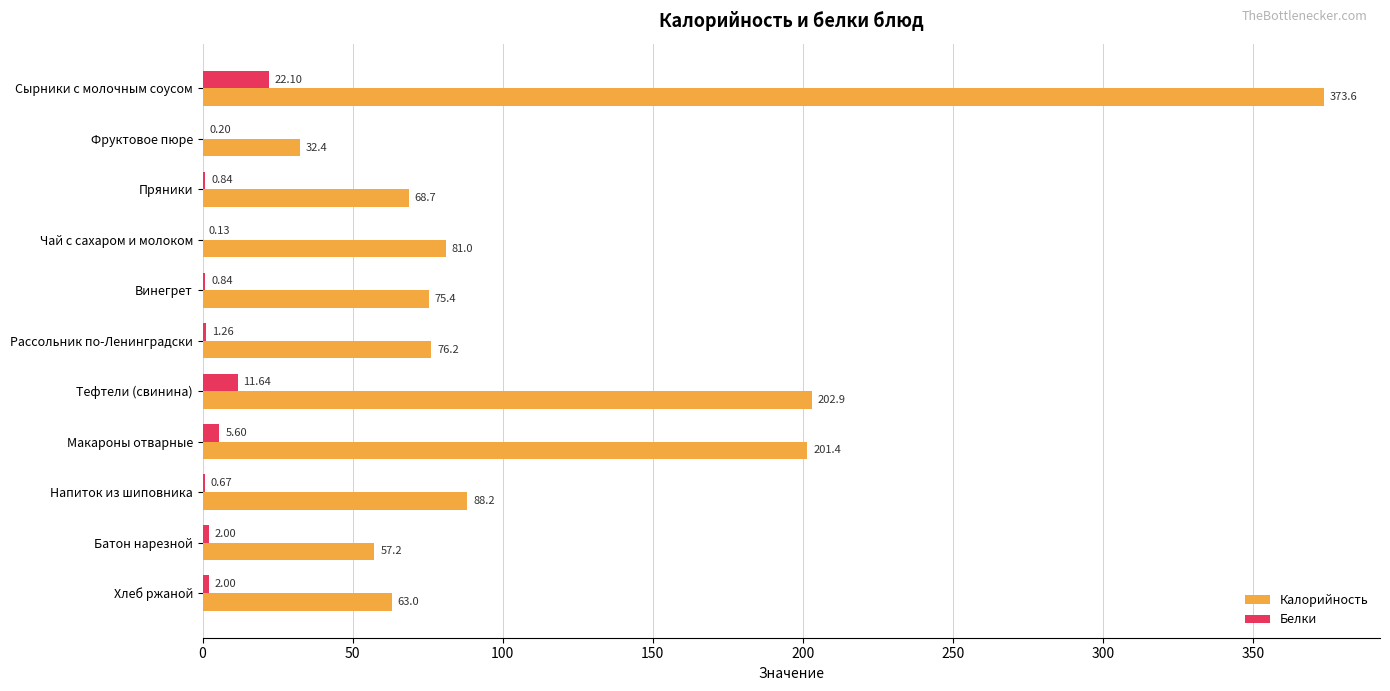

Is the value of Калорийность at Пряники greater than the value of Белки at Винегрет?

Yes